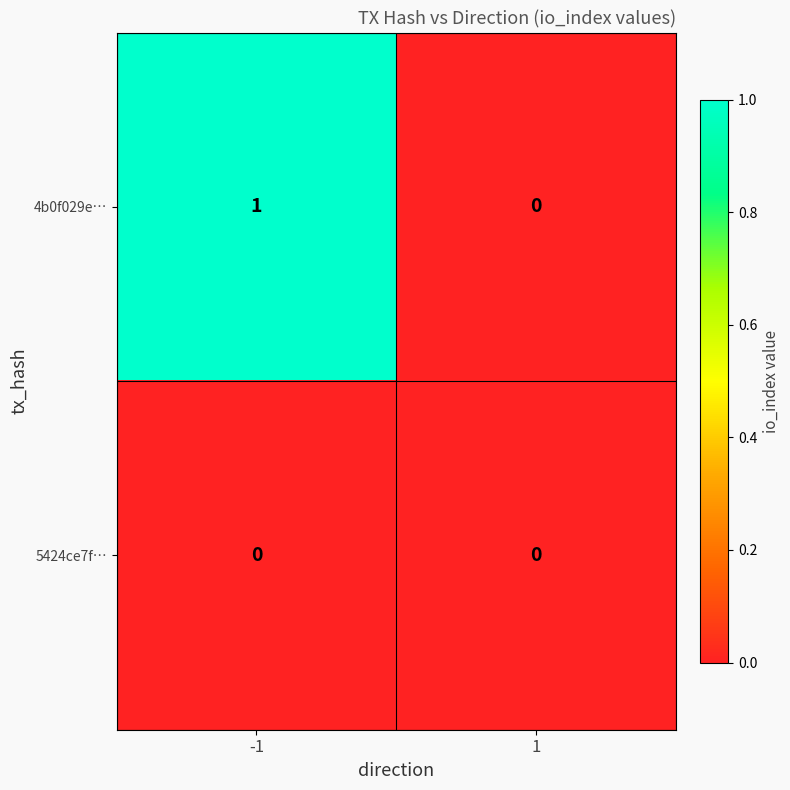

Reading left to right, extract all data points from this chart.

4b0f029e…: -1=1	1=0
5424ce7f…: -1=0	1=0